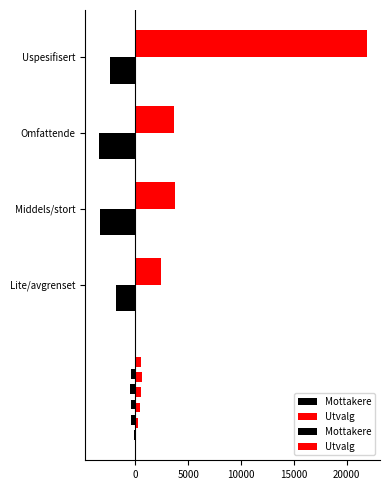

What is the total value across all series at Middels/stort?

426